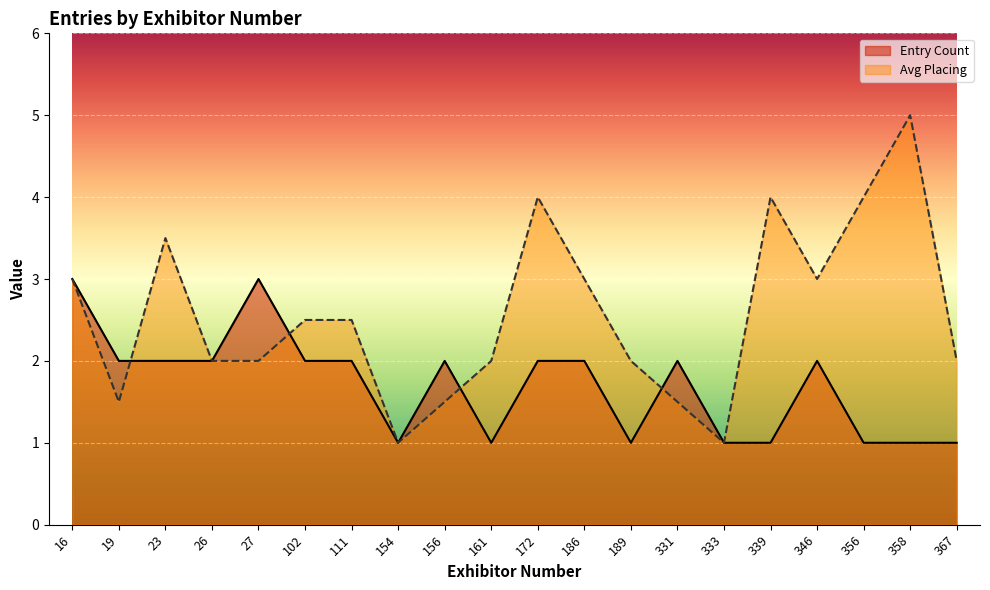

List the series in order of their overall mean, lowest first.

Entry Count, Avg Placing